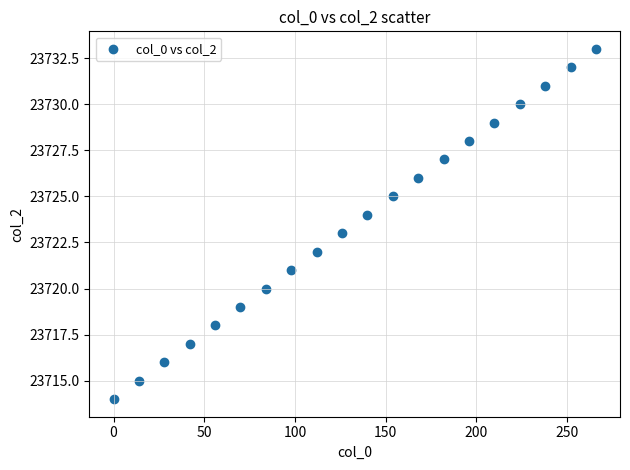

What is the range of Y values (max minus min)?

19